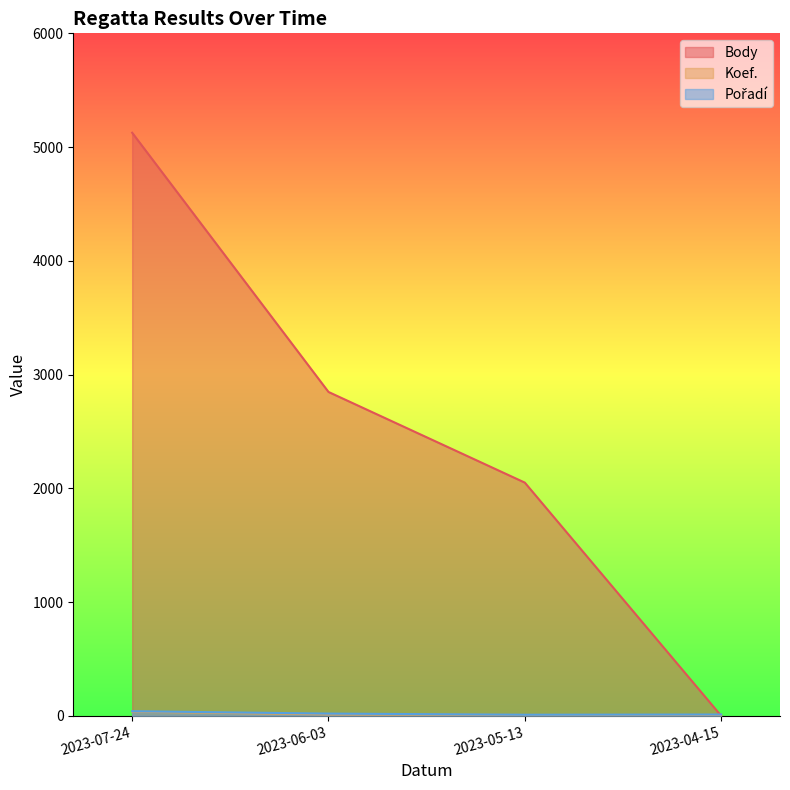

How many lines are shown in the chart?

3